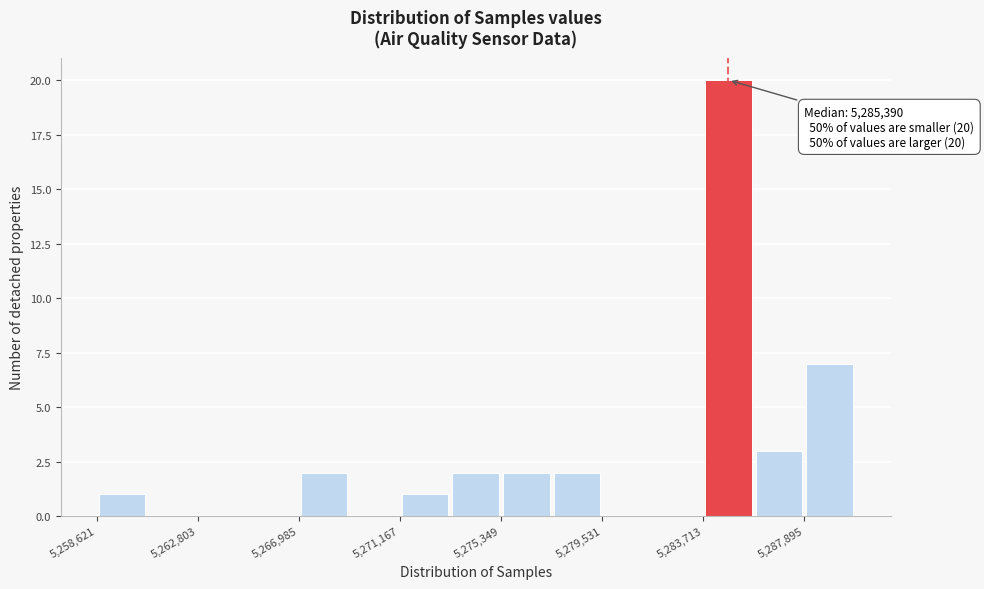

Over which range of the x-axis is the bar tallest?

5283500 to 5286000